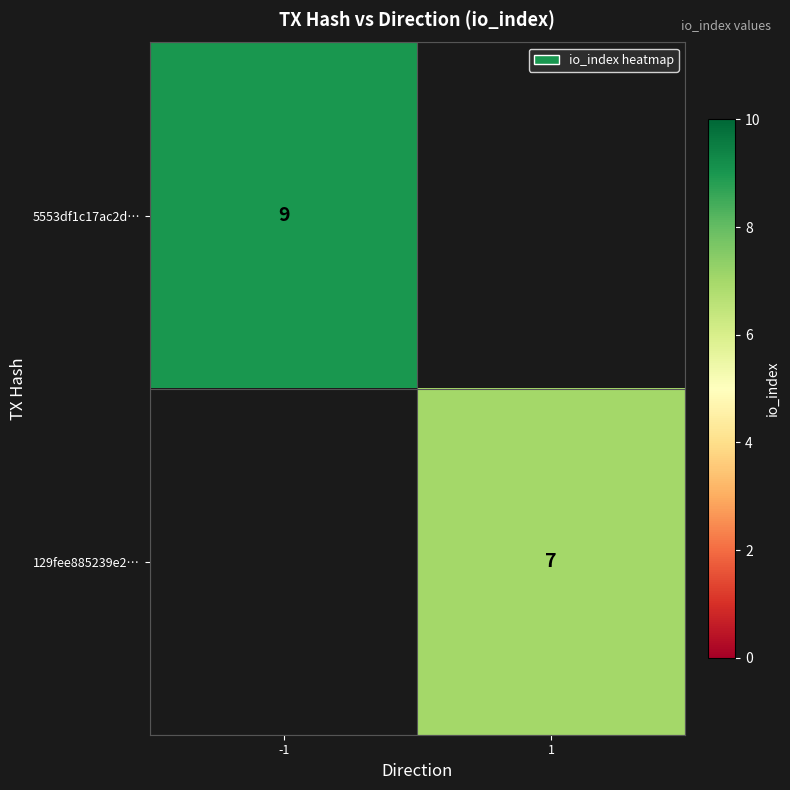

The value of 129fee885239e2… at 1 is 11. True or false?

False